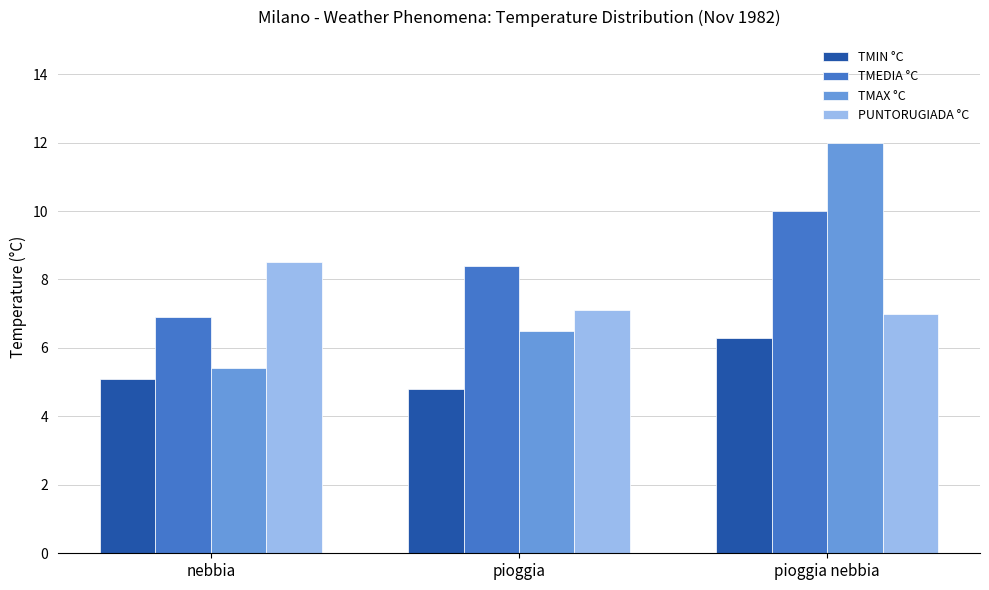

At how many categories does at least one series exceed 11?

1